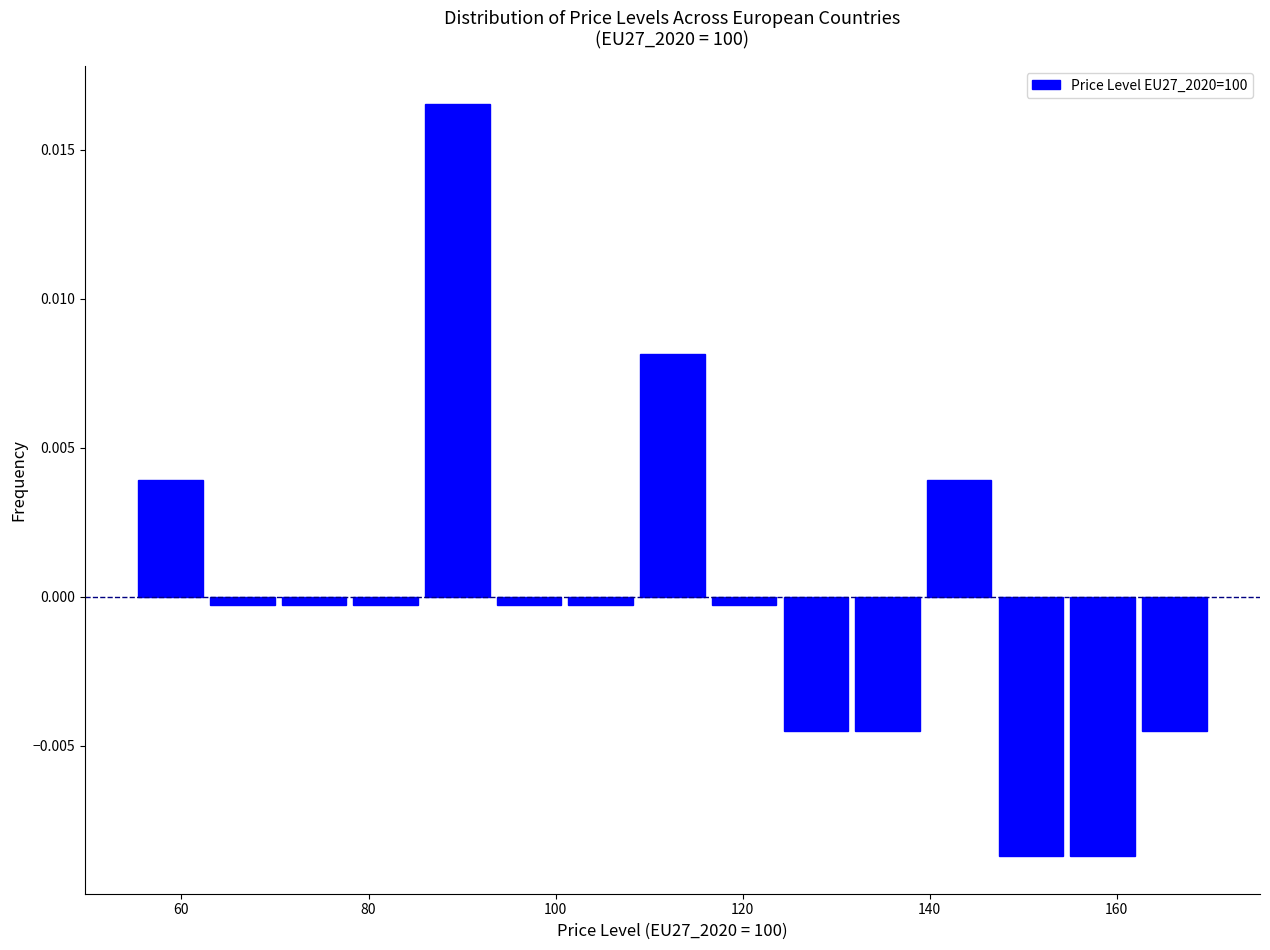

Around what value on the x-axis is the tallest bar? Give the approximate position of its centre, as read against the axis.

90